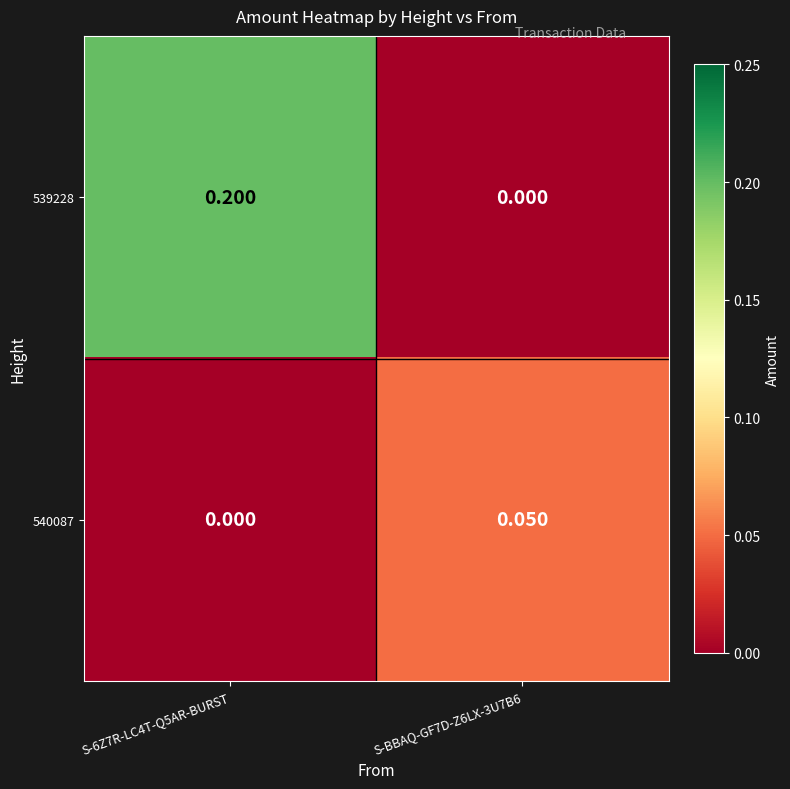

At which category is the sum across all series the highest?

S-6Z7R-LC4T-Q5AR-BURST